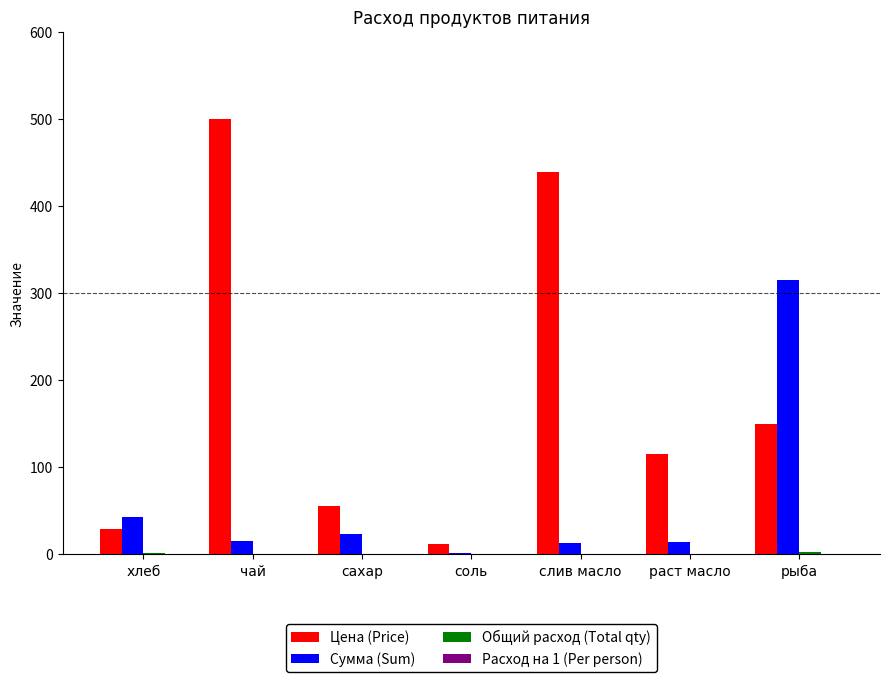

What is the spread (max minus min) of values at чай?

500.0